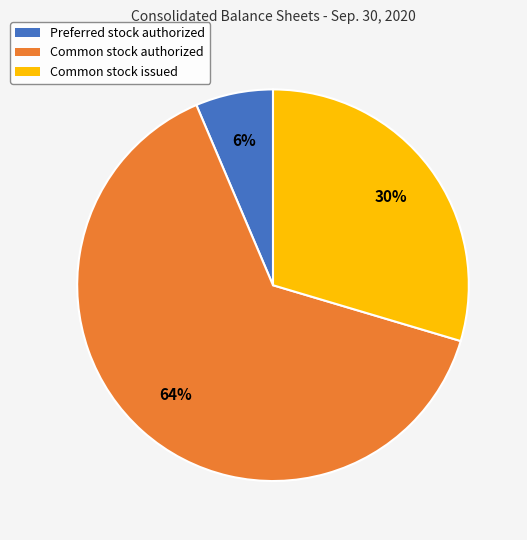

To the nearest percent, what percentage of the pie is Preferred stock authorized?

6%